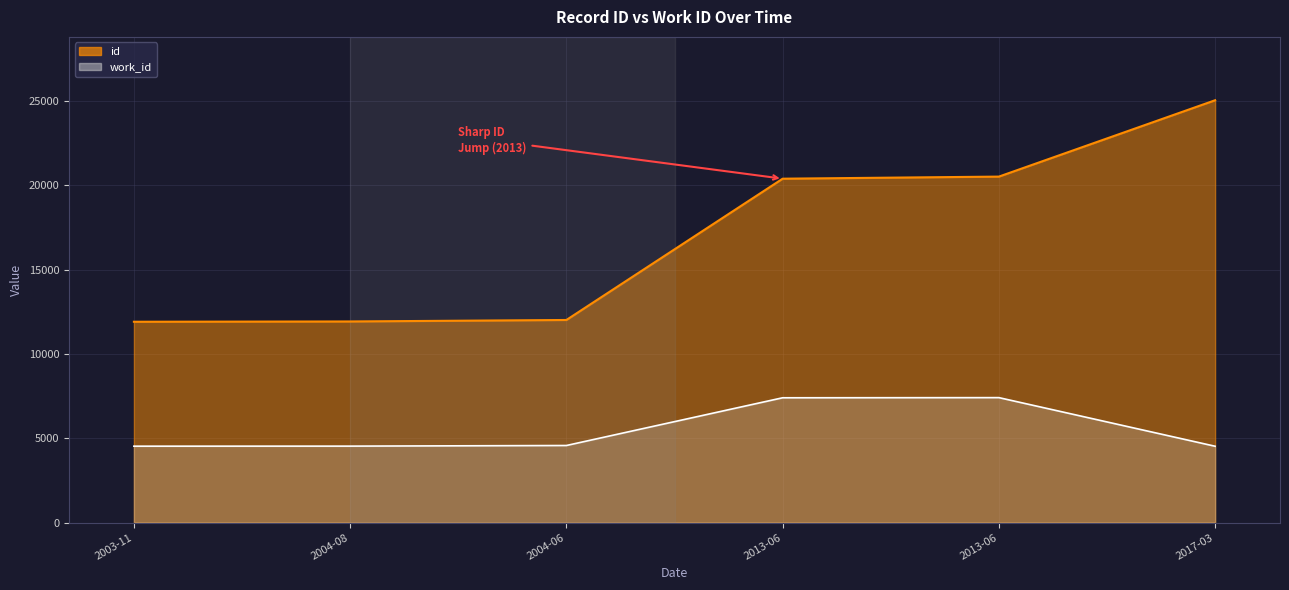

Is it true that work_id equals 2481 at 2004-06?

False